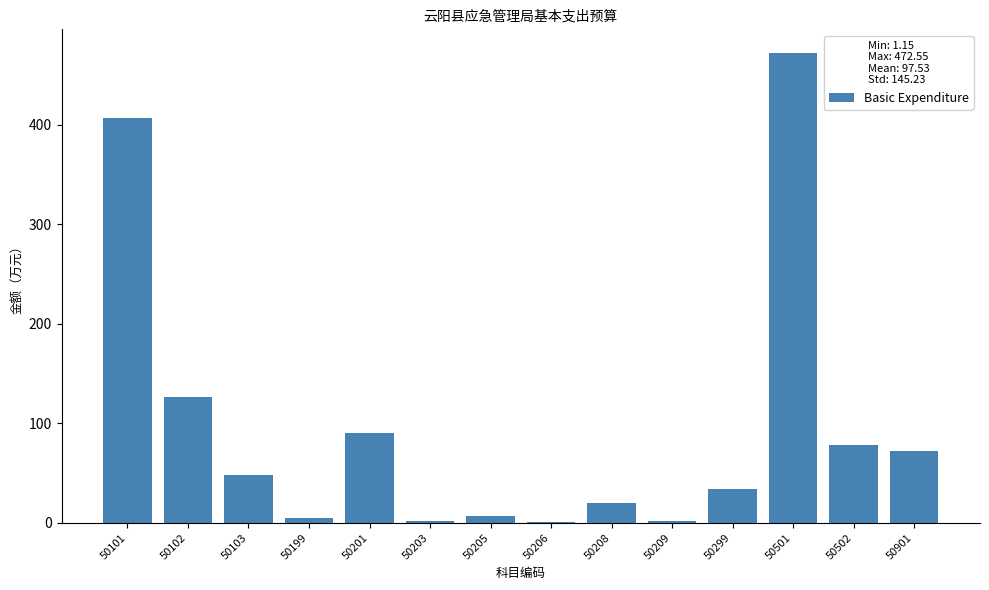

At which label is the value closest to 236?

50102